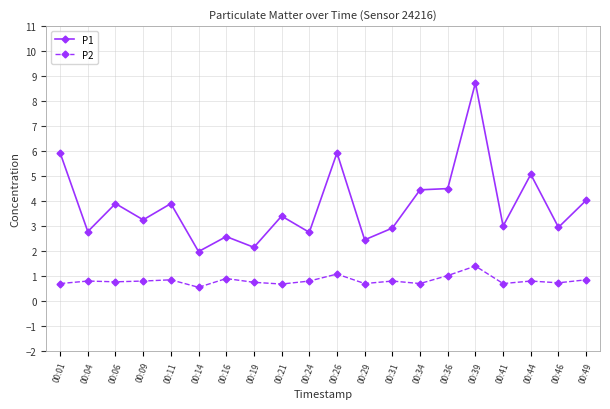

At which category is the sum across all series the highest?

00:39